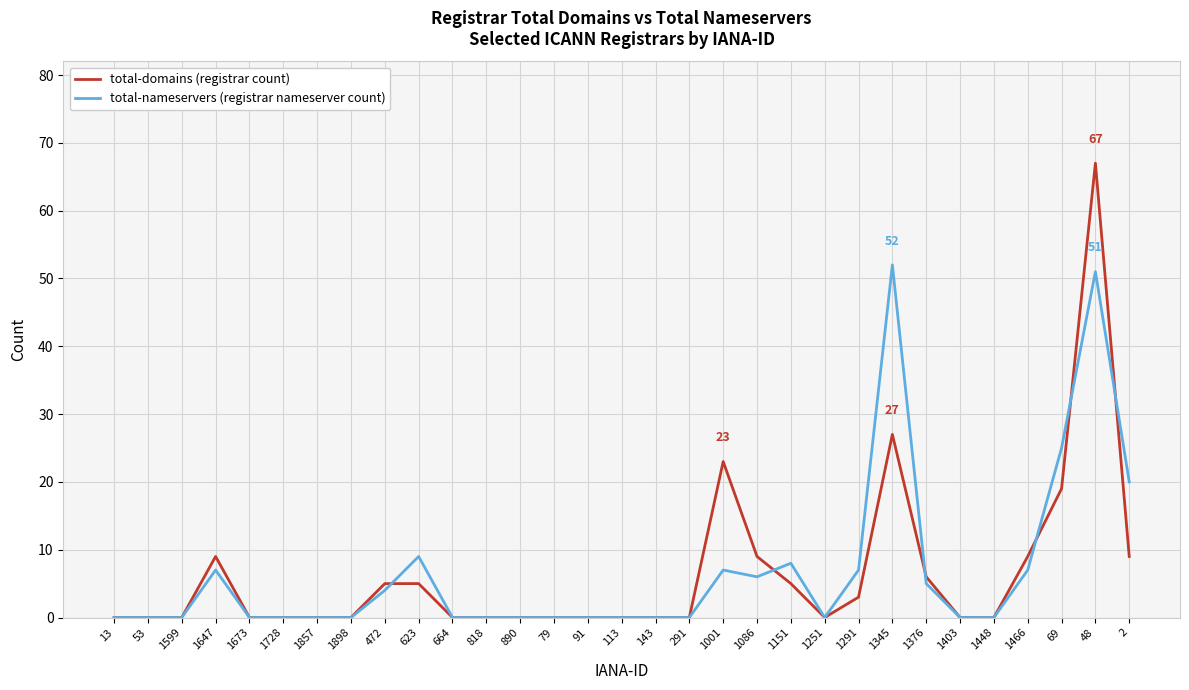

What is the difference between the highest and lowest values at 1151?

3